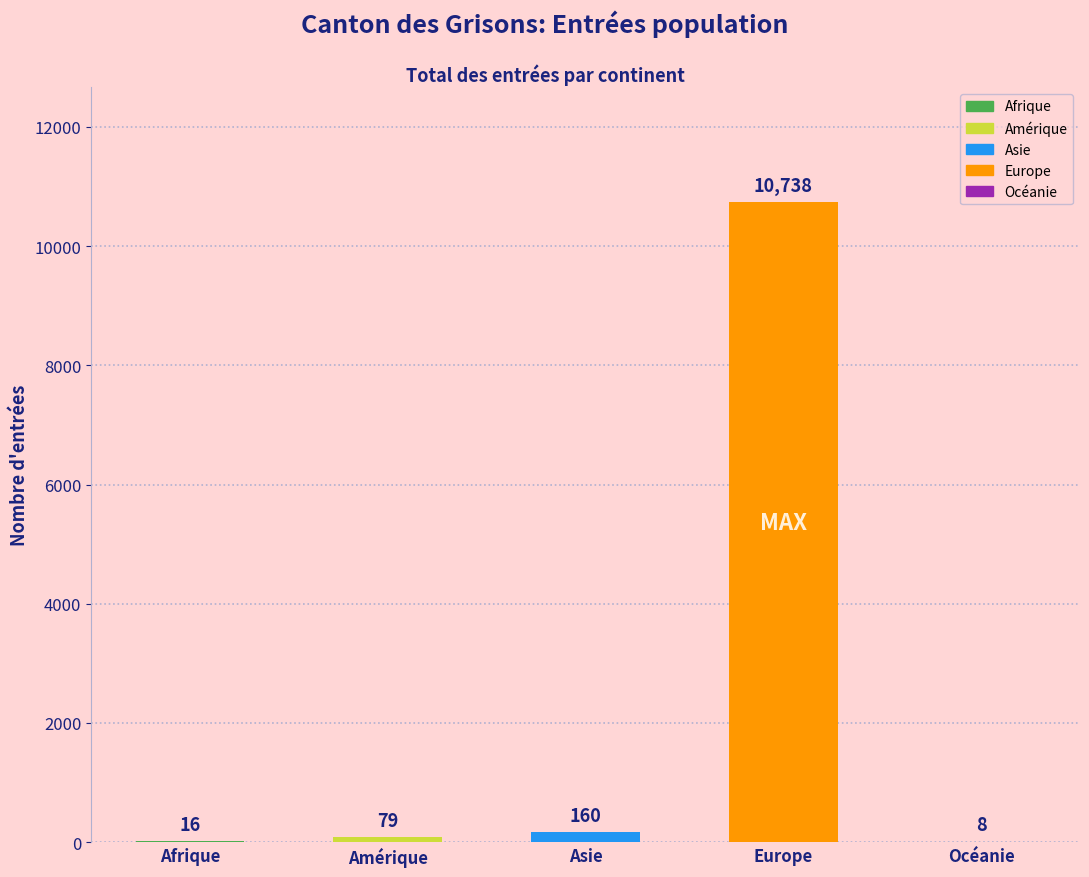

True or false: the data shows 10738 at Europe.

True